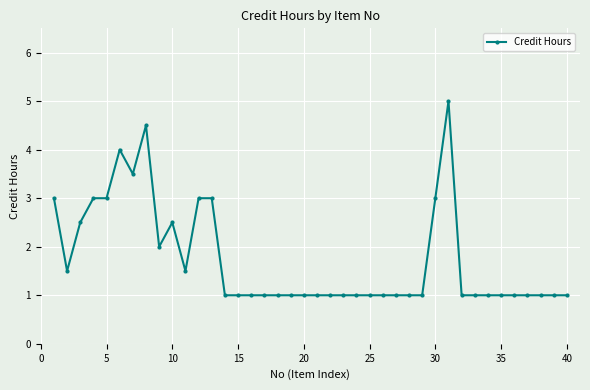

What is the difference between the maximum and minimum values?

4.0